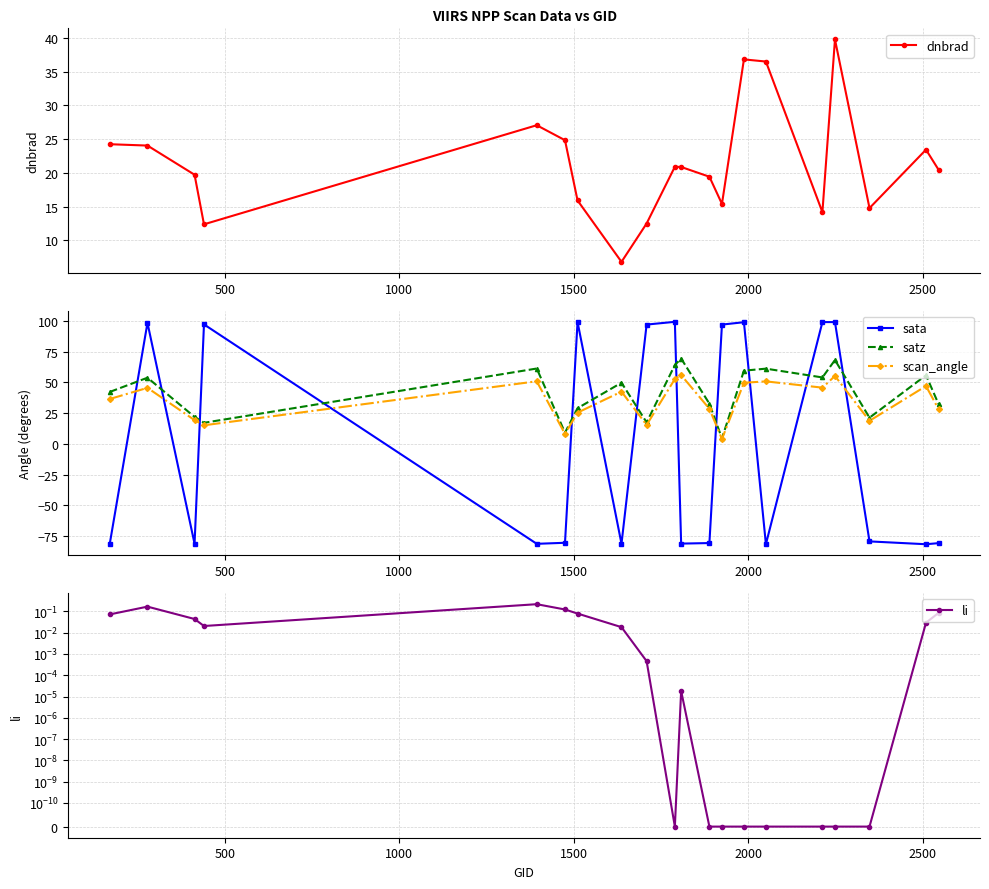

How many times do sata and dnbrad cross each other?

12